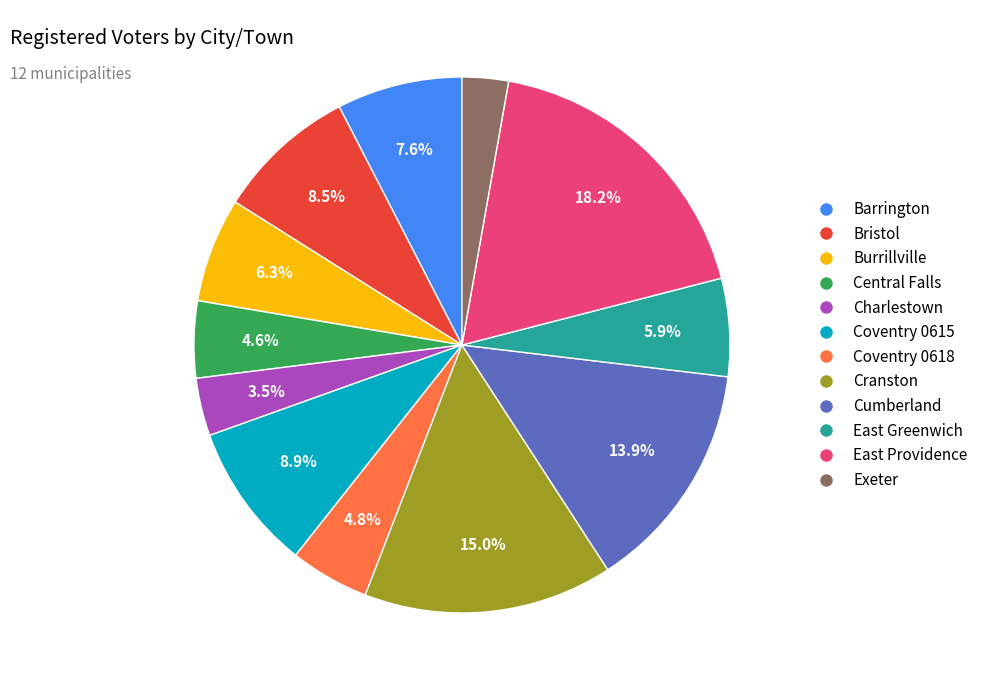

Does Central Falls represent more than half of the total?

No